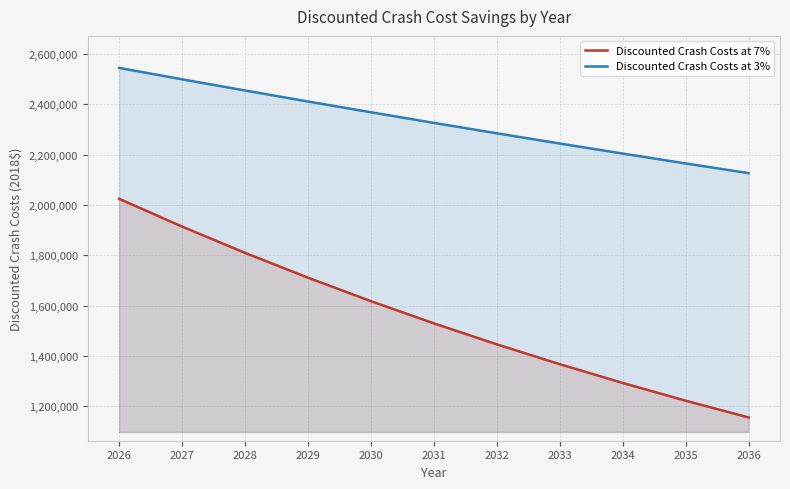

How many distinct data groups are displayed?

2